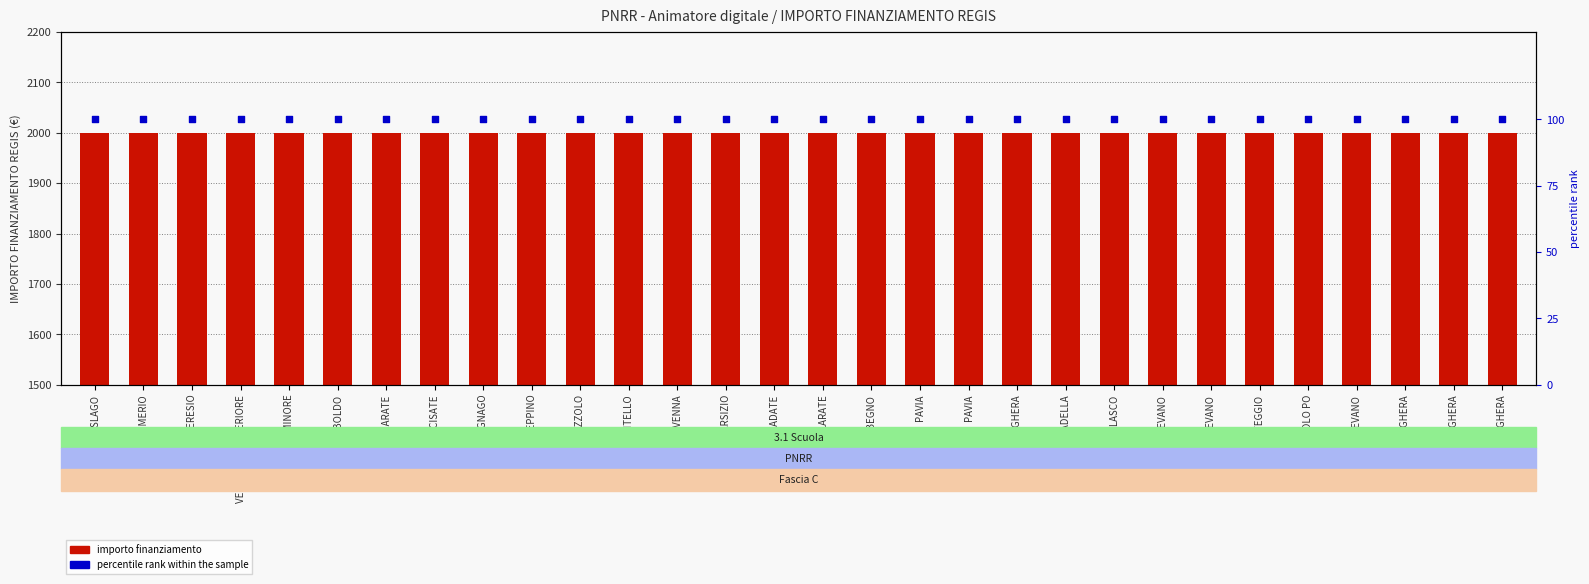

At how many categories does at least one series exceed 326?

30